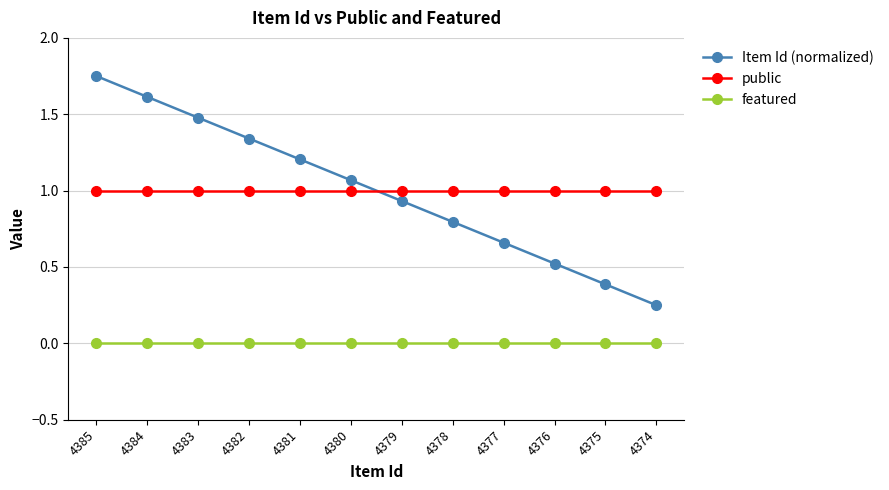

At 4383, list the series in order from smallest to largest.

featured, public, Item Id (normalized)